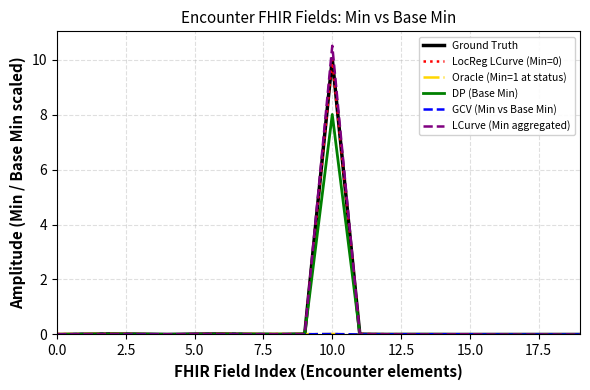

Which series has the largest range (max minus min)?

LCurve (Min aggregated)